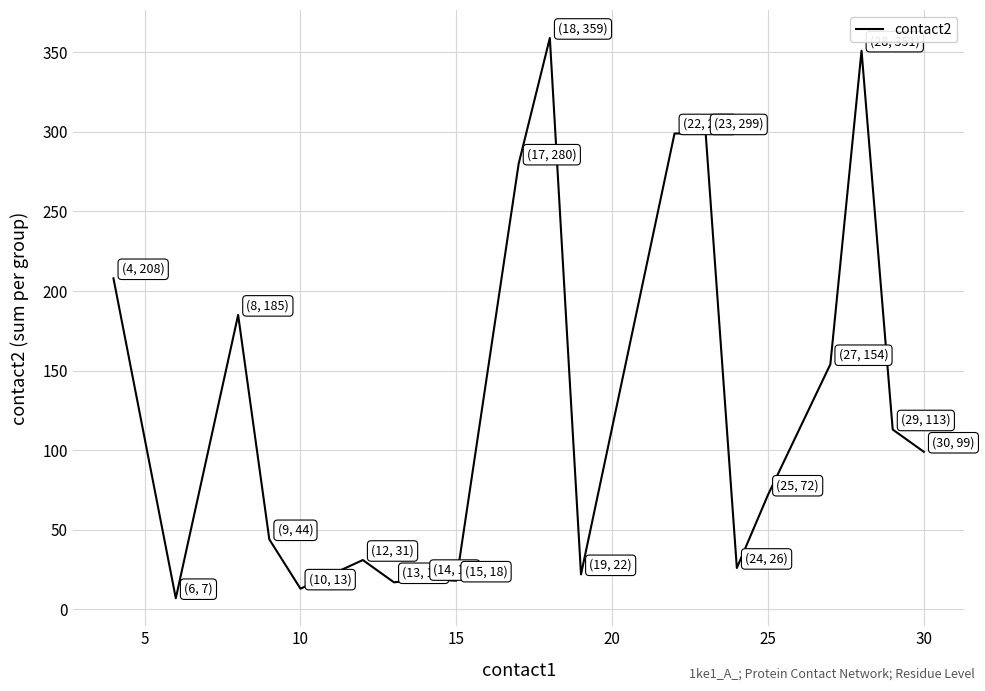

How many series are shown in this chart?

1